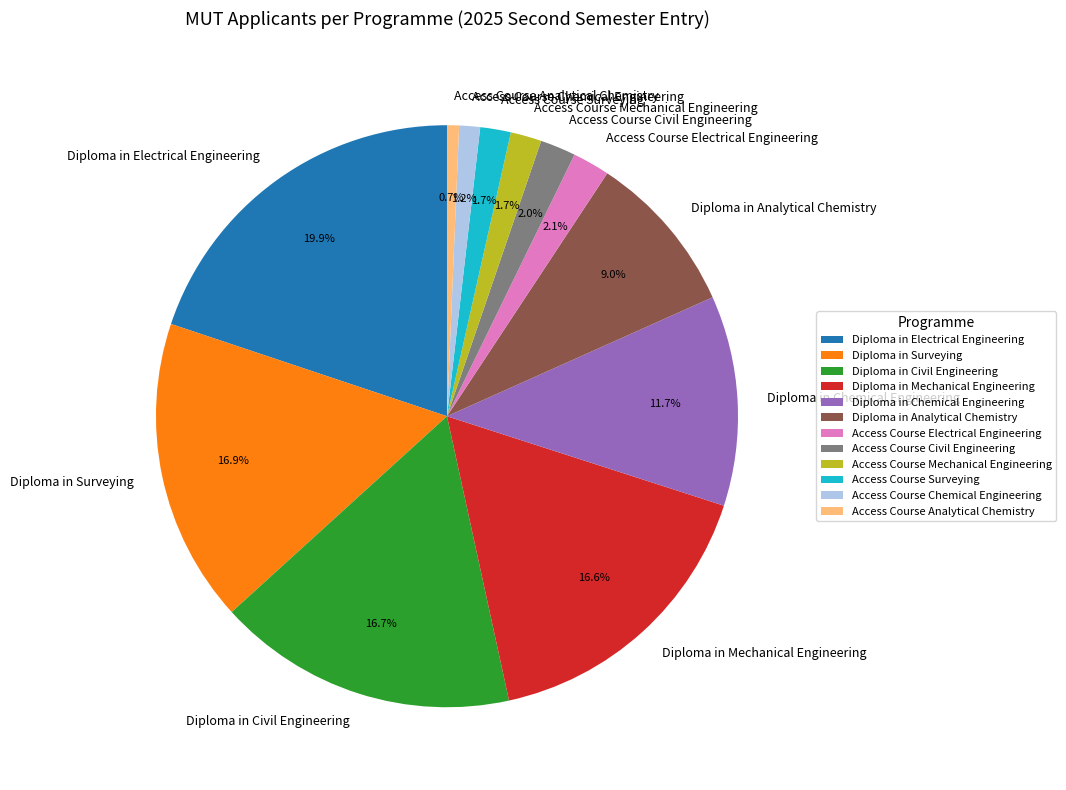

Is it true that Access Course Surveying is 17% of the pie?

False